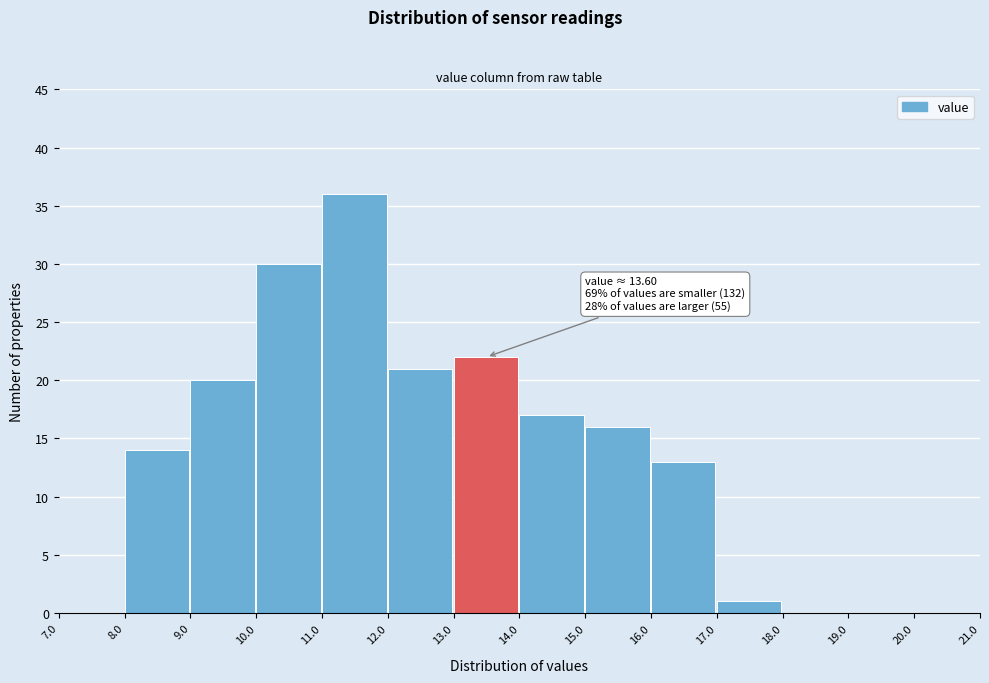

Which range on the x-axis has the tallest bar?

11.0 to 12.0